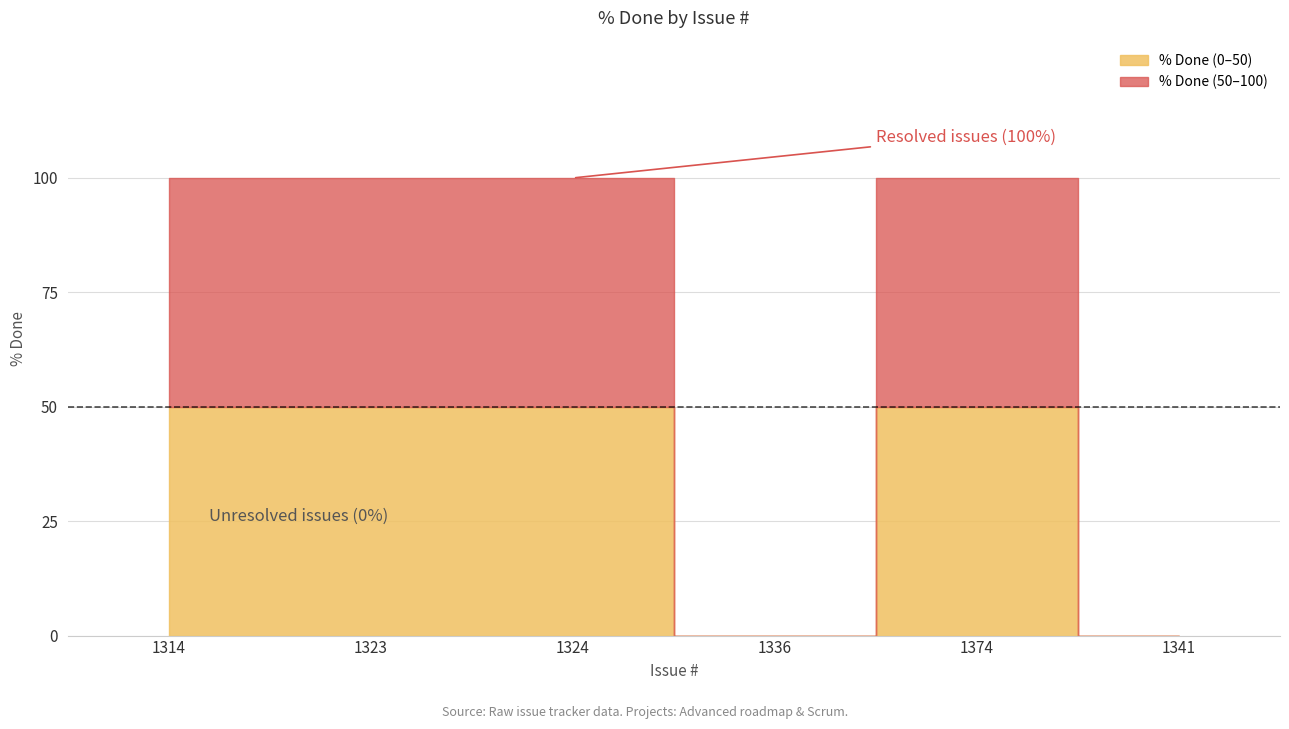

What is the label of the 4th point from the left?

1336